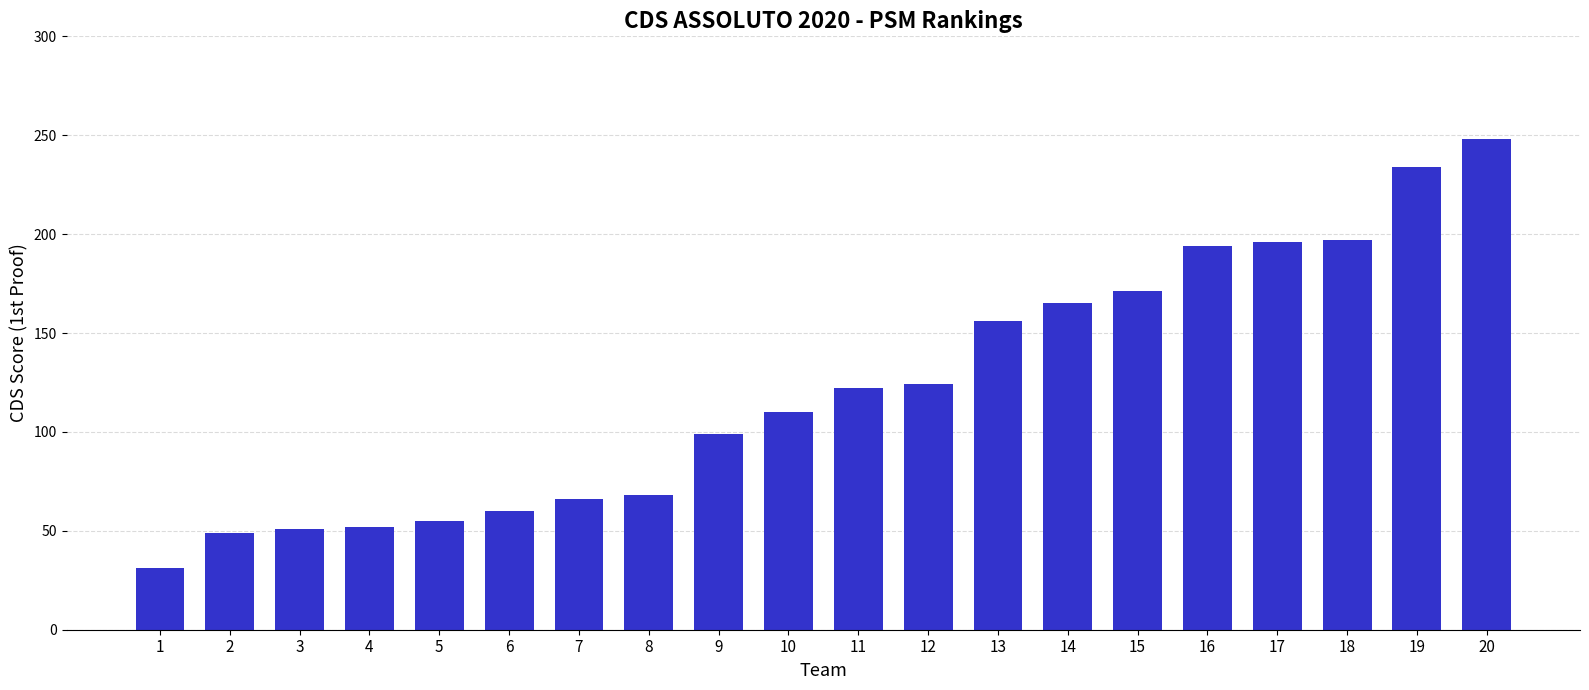

Between 19 and 17, which is larger?

19